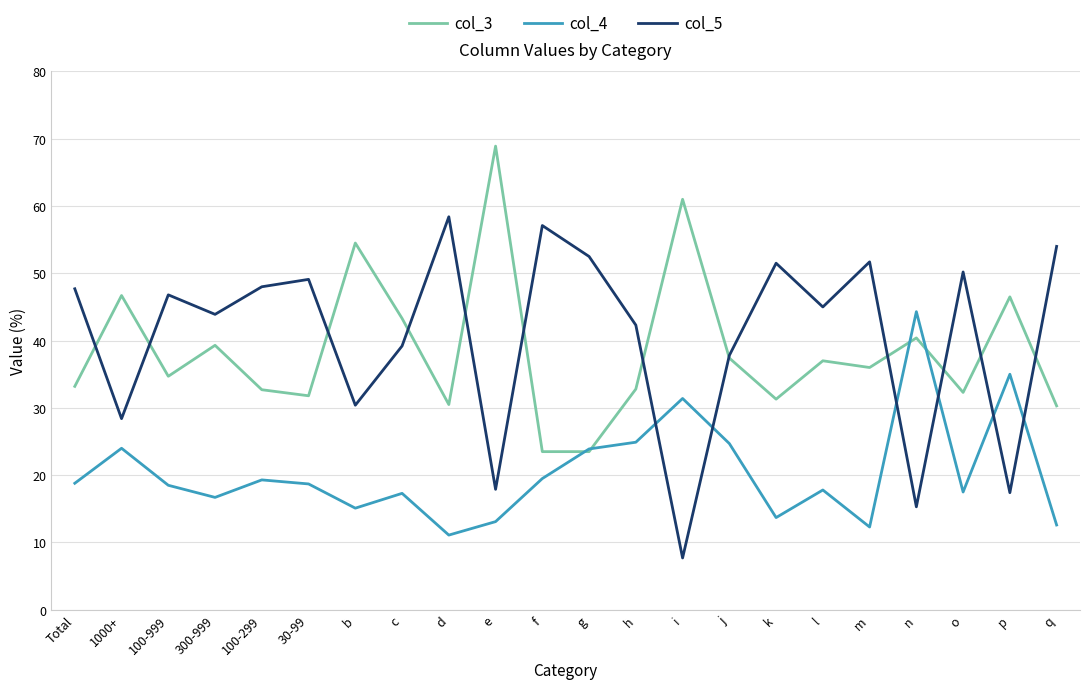

Which series has the widest spread of values?

col_5